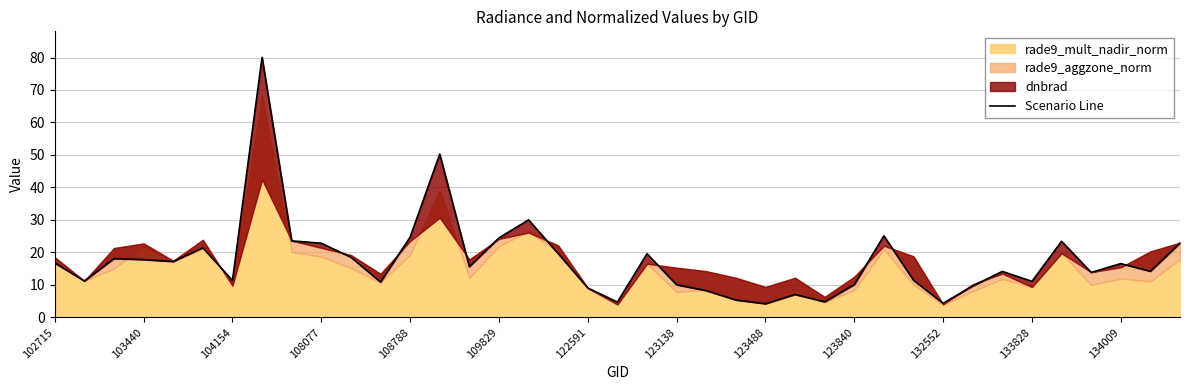

How many points are higher than both their immediate neighbors (excluding endpoints)?

11